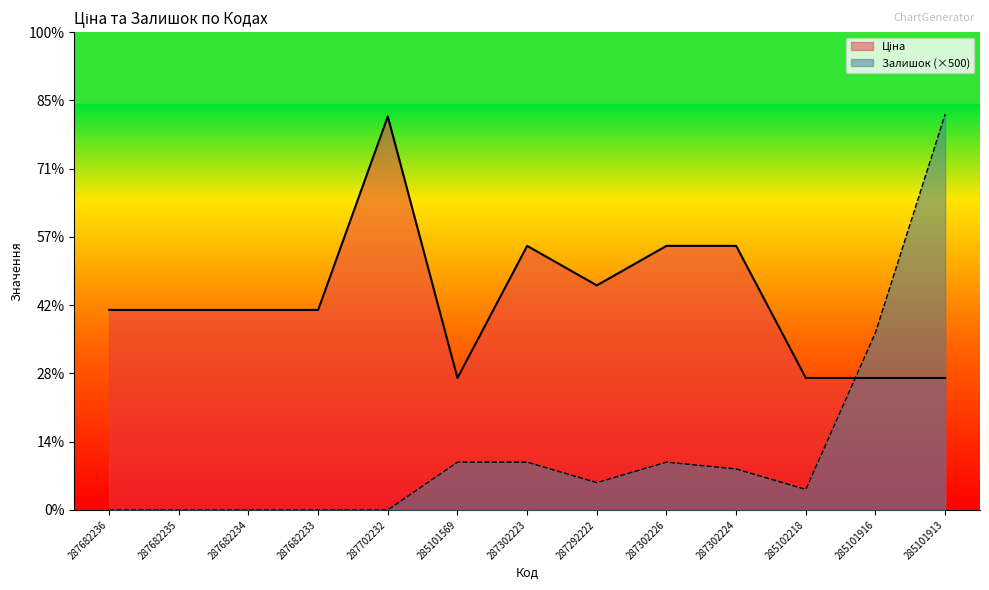

At which label is Ціна closest to 19243?

287302223